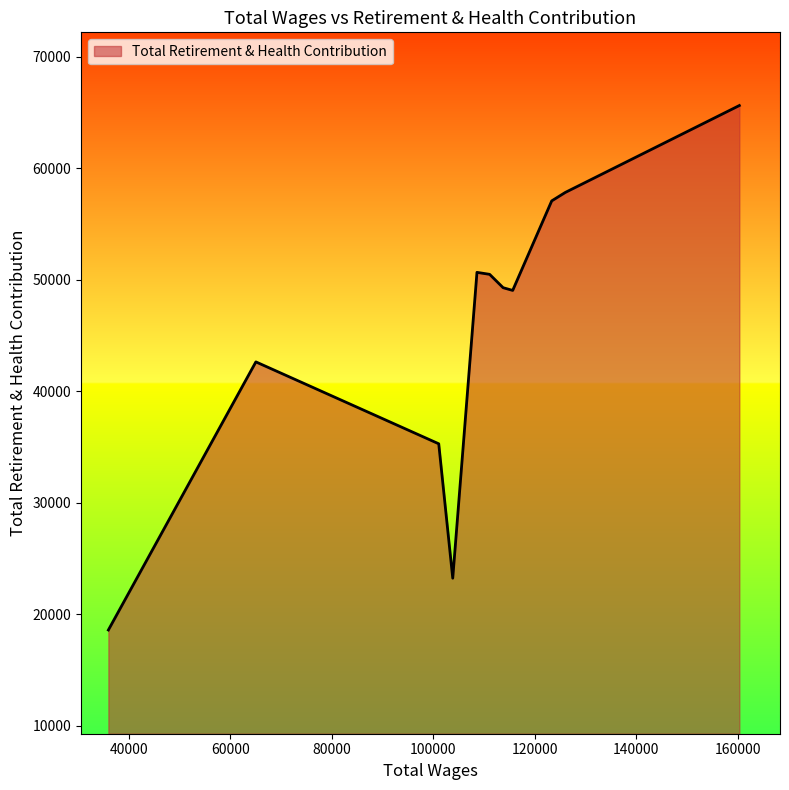

What is the difference between the maximum and minimum values?

47027